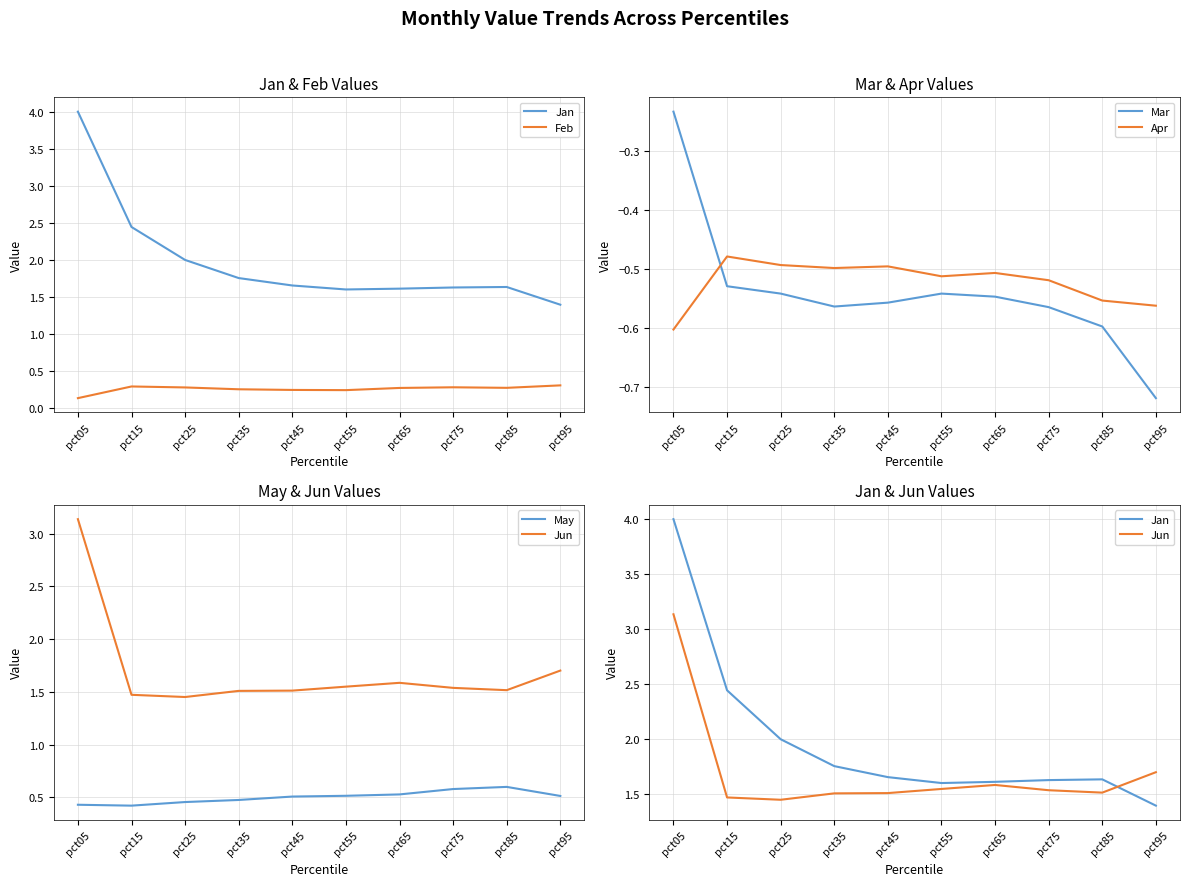

Where is the first local maximum for Jan?

pct85